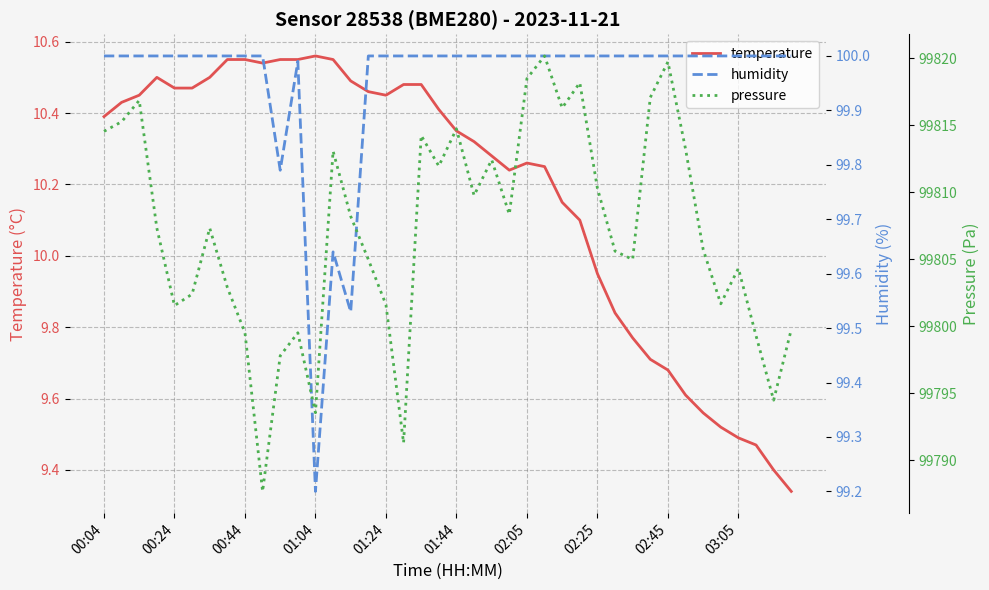

True or false: temperature has a value of 3.6 at 02:45.

False